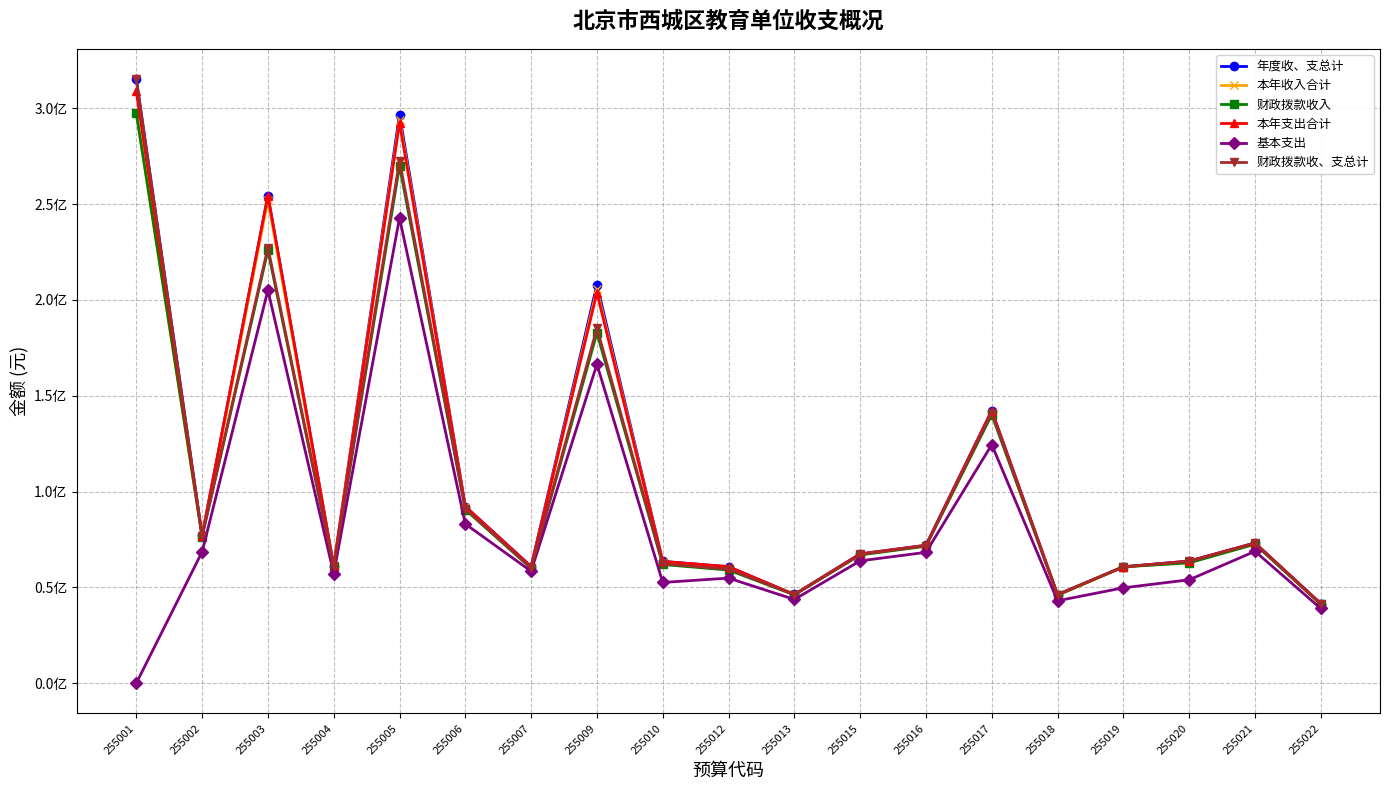

What are all the series names shown in the legend?

年度收、支总计, 本年收入合计, 财政拨款收入, 本年支出合计, 基本支出, 财政拨款收、支总计